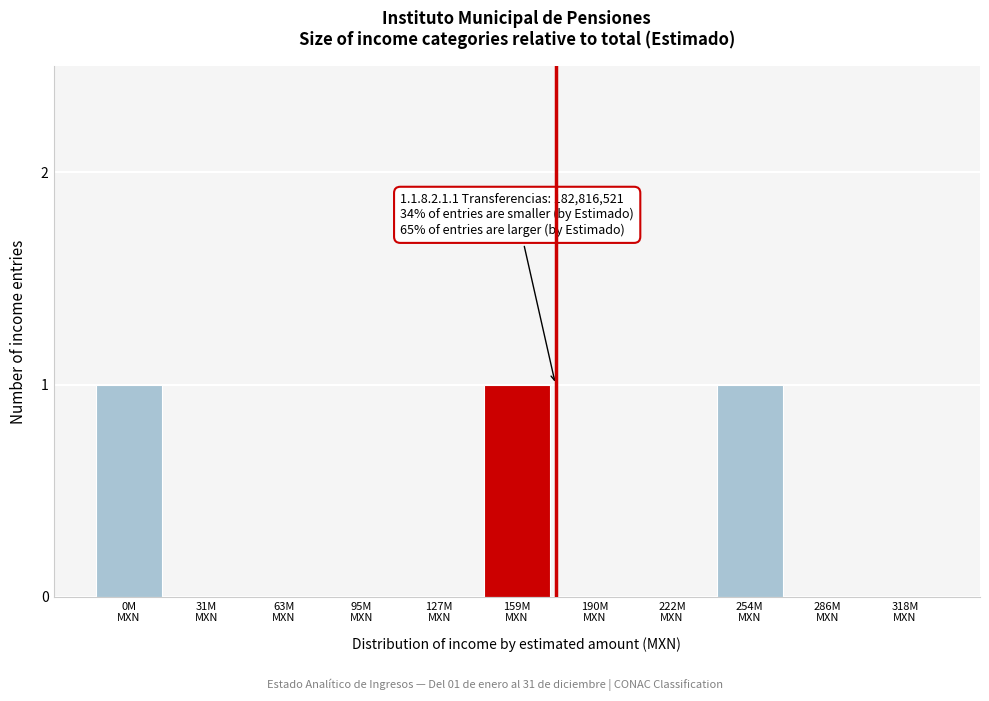

What is the sum of all values?

3